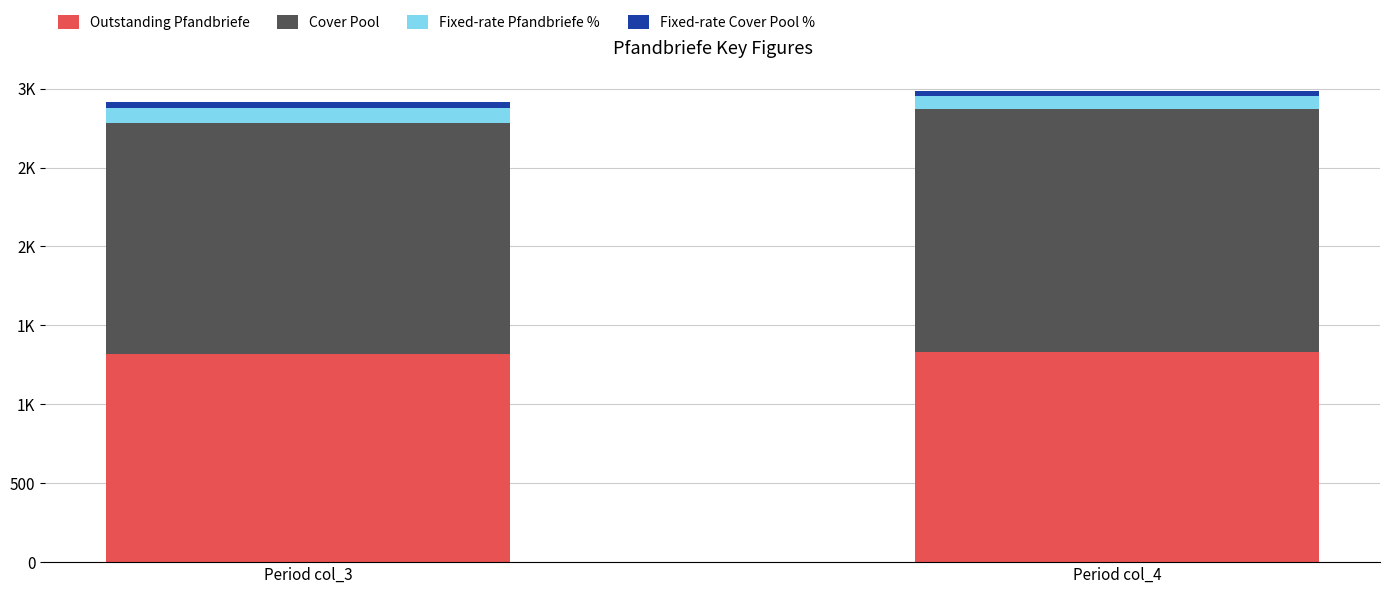

List the series in order of their peak value, lowest first.

Fixed-rate Cover Pool %, Fixed-rate Pfandbriefe %, Outstanding Pfandbriefe, Cover Pool